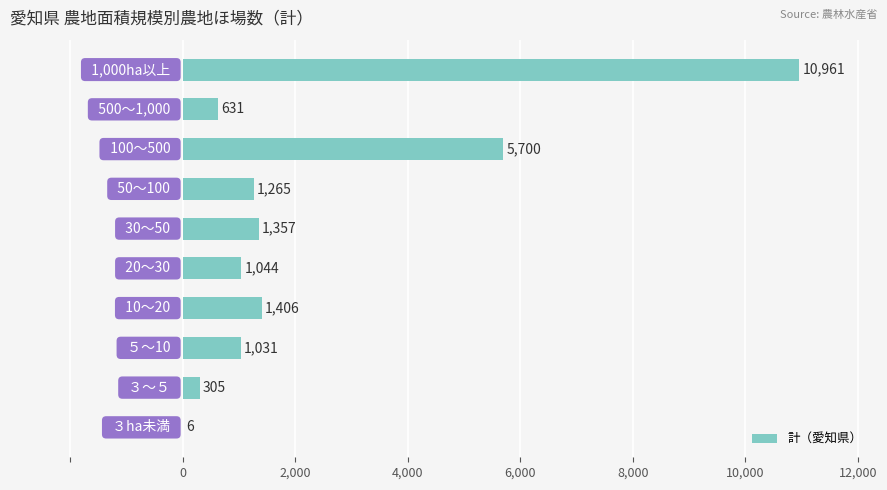

What is the sum of all values?

23706